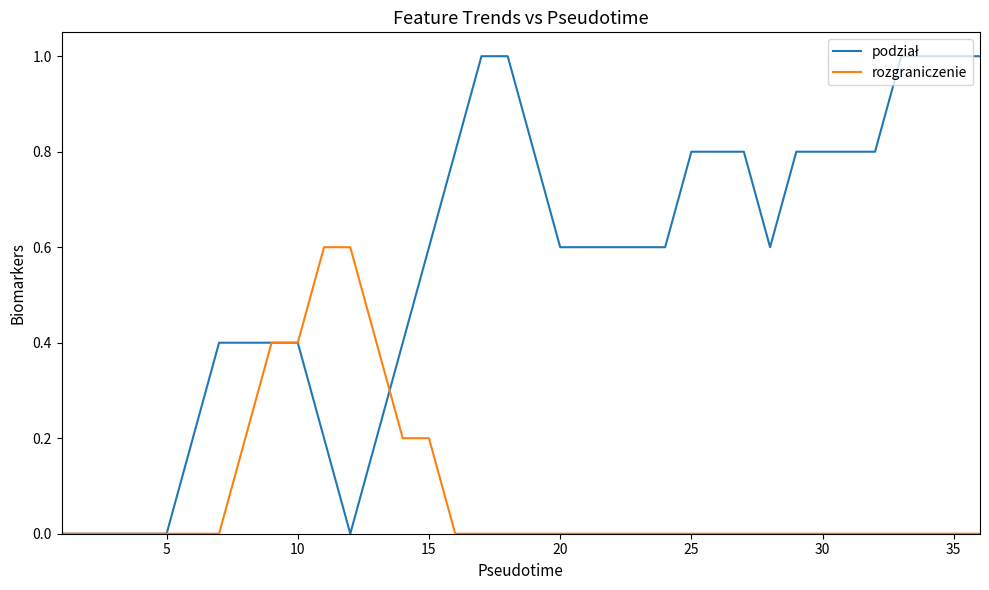

What is the greatest value displayed?

1.0